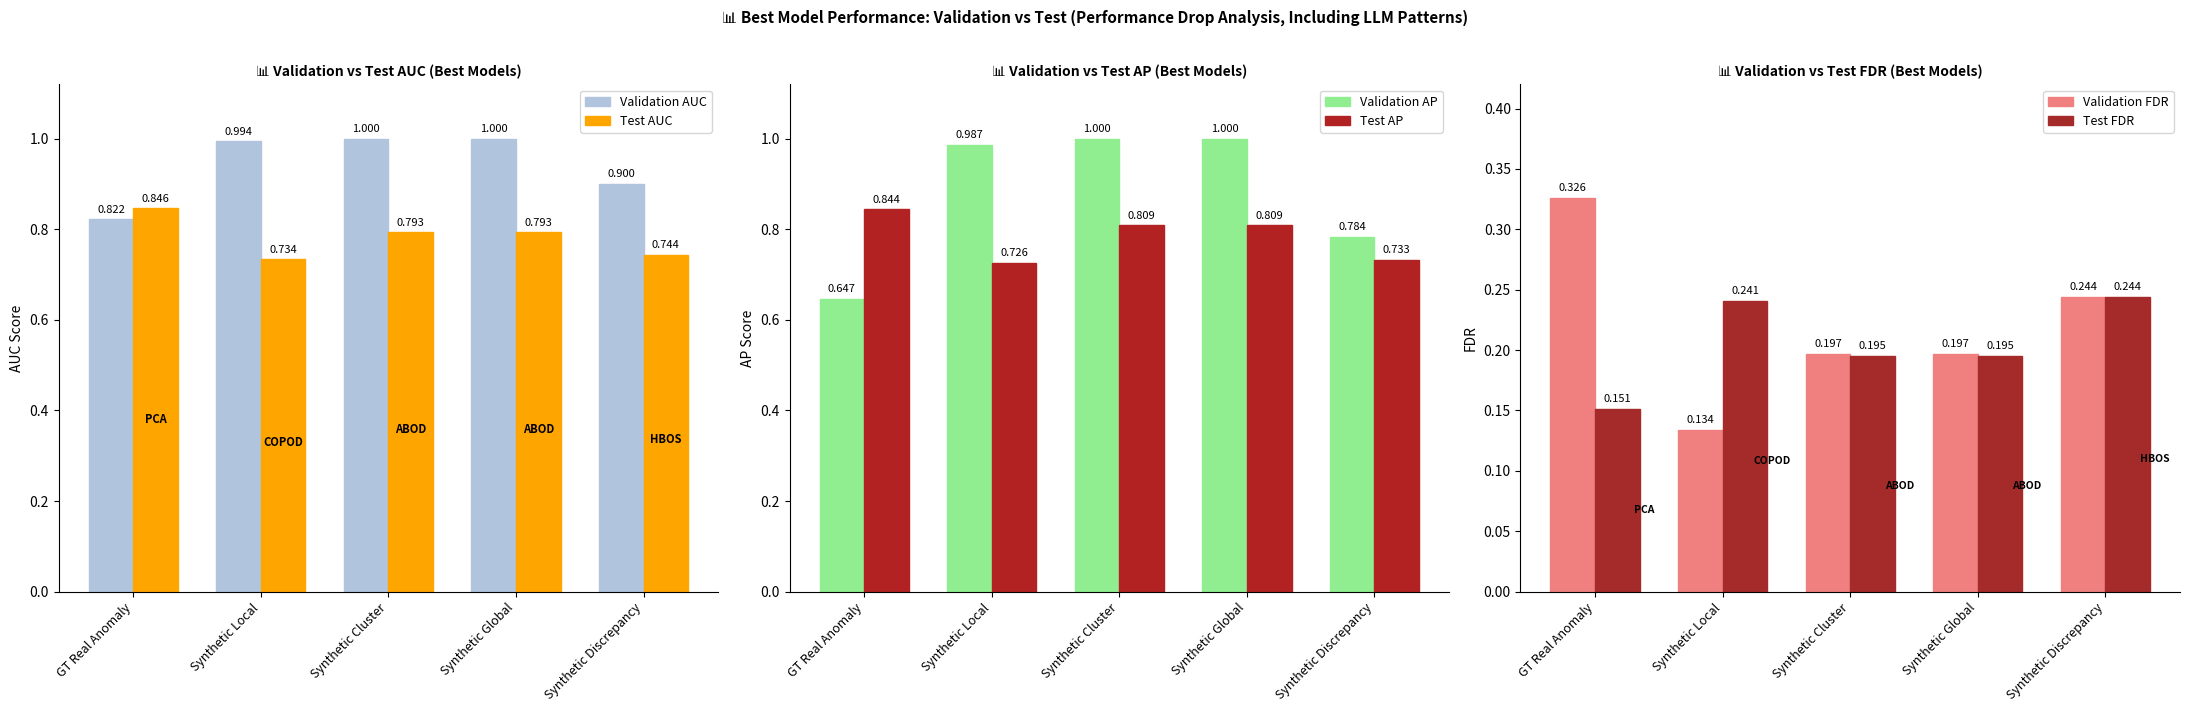

List the labels in order of Validation AP value, smallest first.

GT Real Anomaly, Synthetic Discrepancy, Synthetic Local, Synthetic Cluster, Synthetic Global